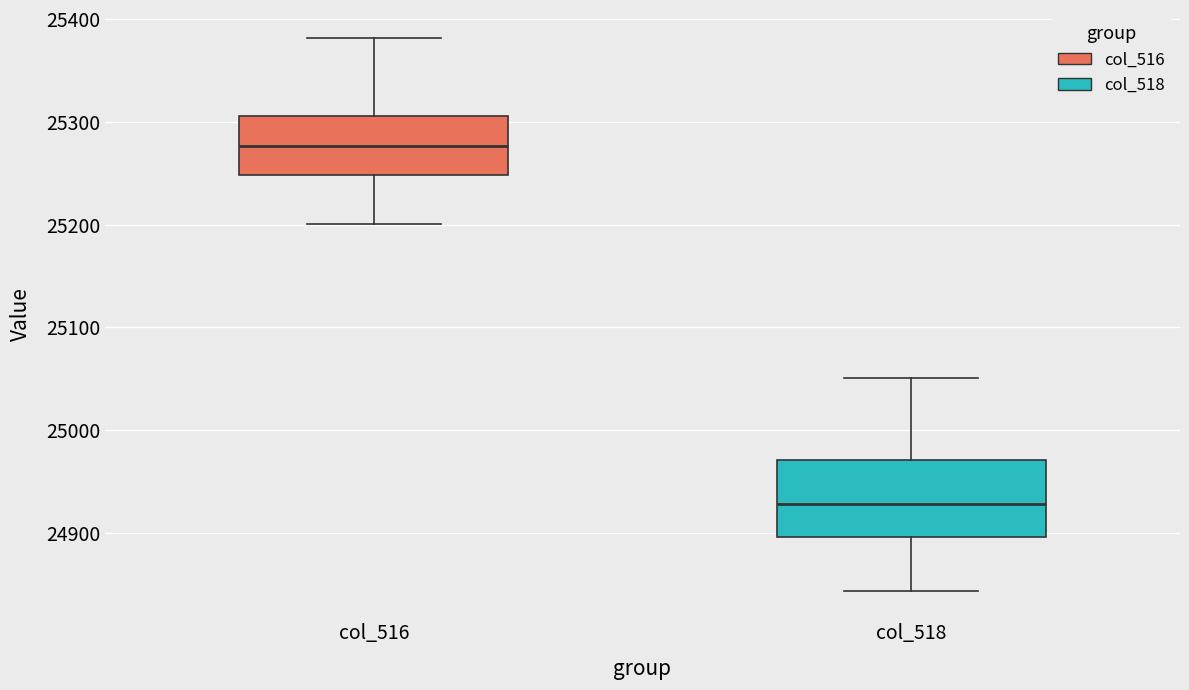

Reading left to right, transcribe this box plot: for each box, give where its median line is, the range the box spans, and where its two whiskers end, as read against the y-axis. The values are not printed on the chart, so give them approximately, as read against the axis.

col_516: median 25280, box 25250 to 25310, whiskers 25200 to 25380
col_518: median 24930, box 24900 to 24970, whiskers 24840 to 25050